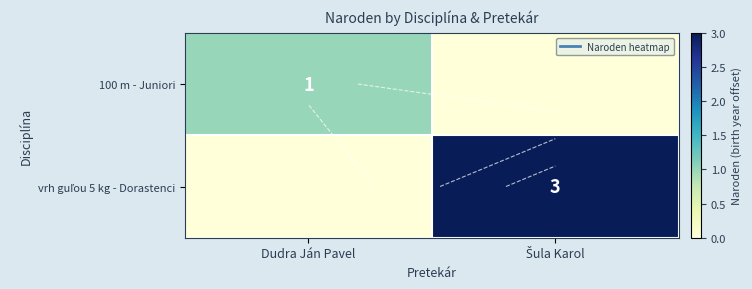

At how many categories does at least one series exceed 1?

1